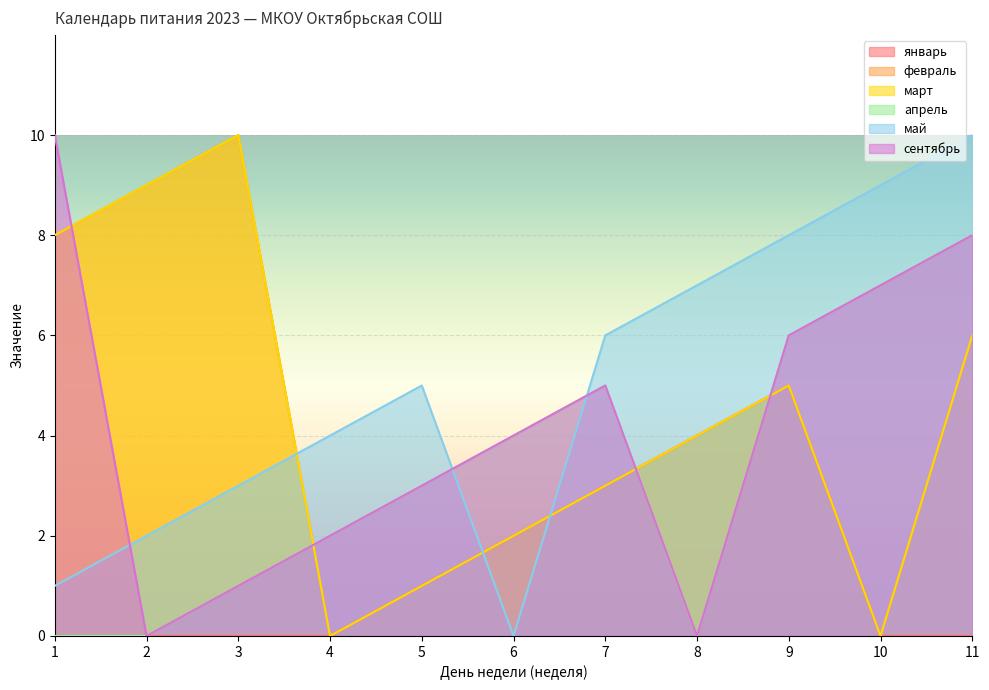

At which category is the sum across all series the highest?

11